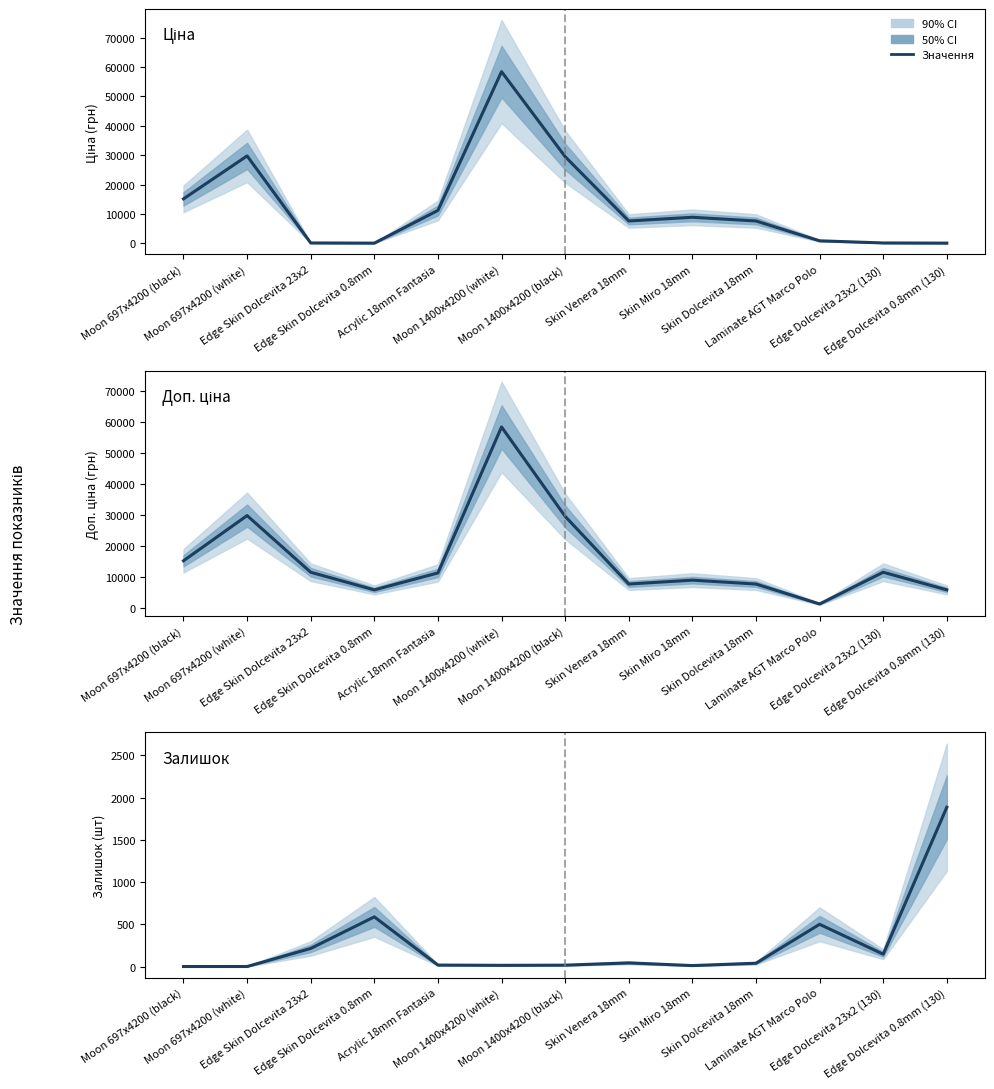

Which series changed the most between Skin Venera 18mm and Edge Dolcevita 0.8mm (130)?

Ціна